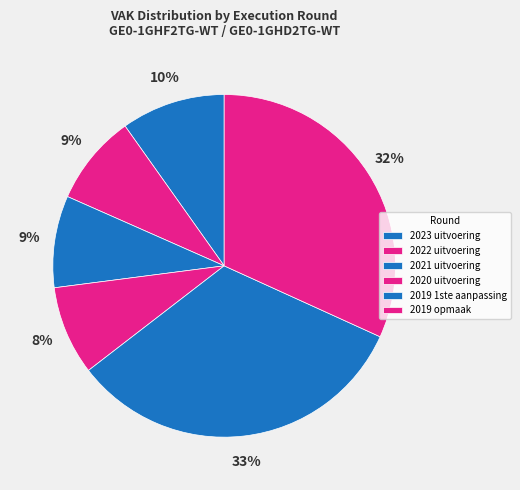

True or false: 2019 1ste aanpassing accounts for 33% of the total.

True